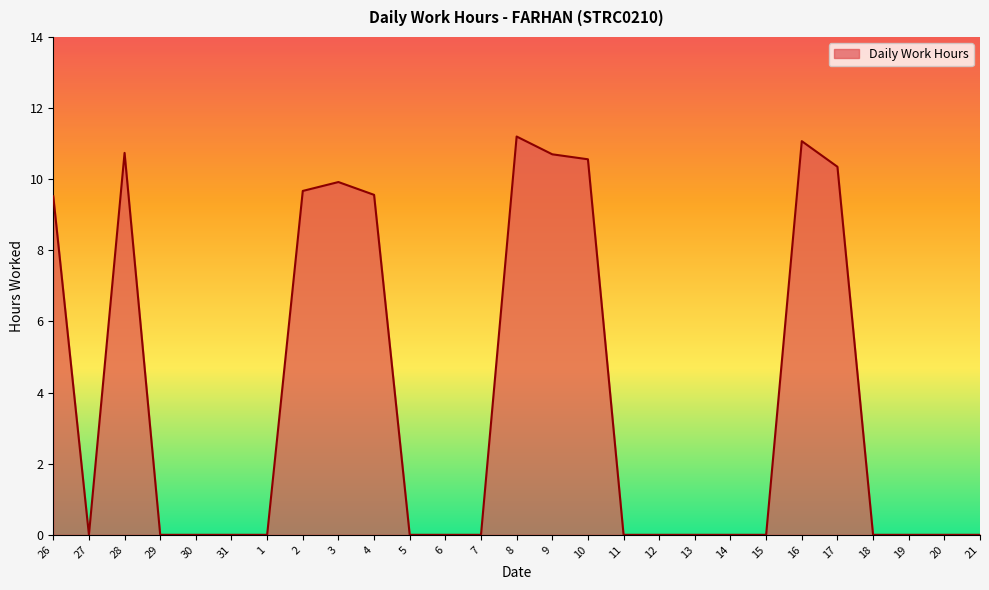

What is the change in value from 4 to 16?

+1.5